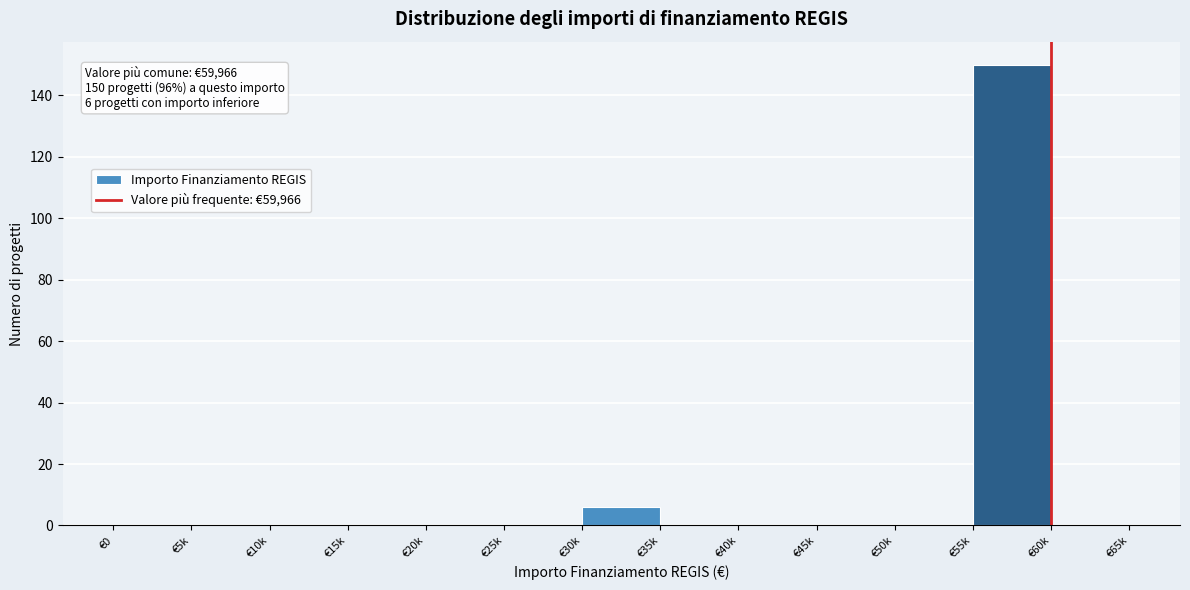

Reading right to left, transcribe all the data shown in this chart.

€60k=0	€55k=150	€50k=0	€45k=0	€40k=0	€35k=0	€30k=6	€25k=0	€20k=0	€15k=0	€10k=0	€5k=0	€0=0